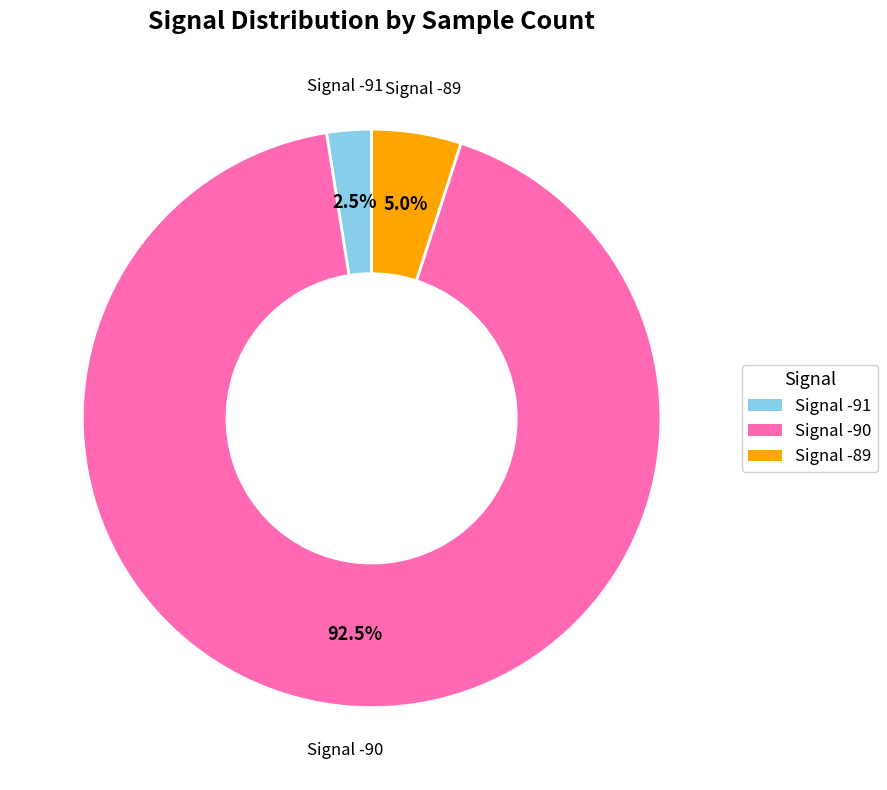

Does Signal -90 account for over 50% of the chart?

Yes